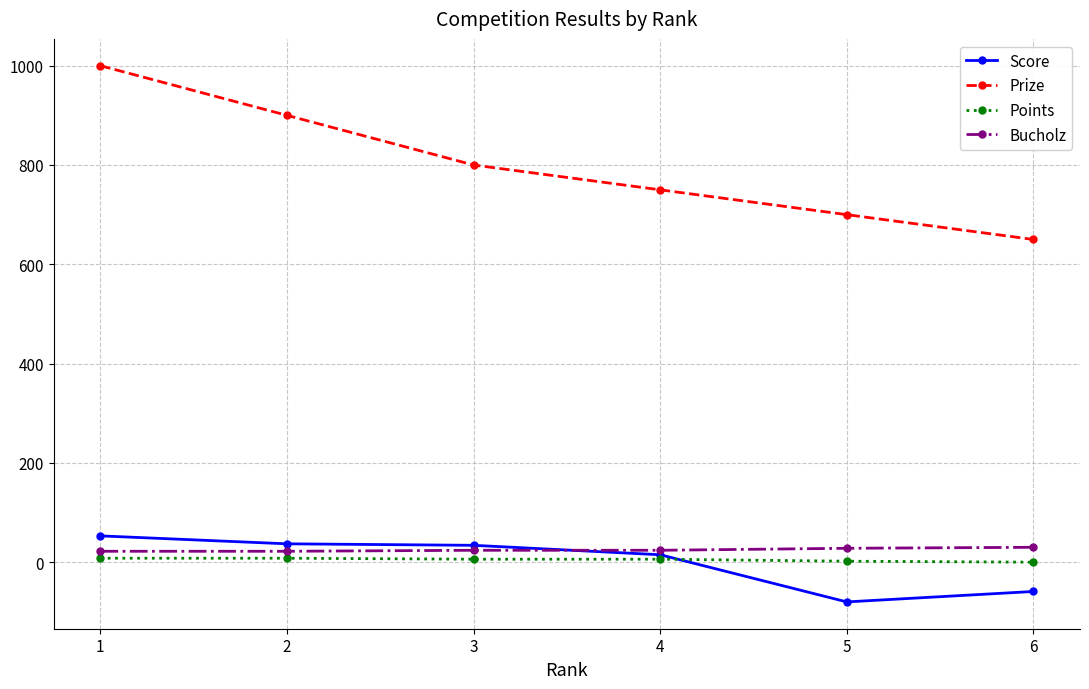

Which series has the largest total across all categories?

Prize